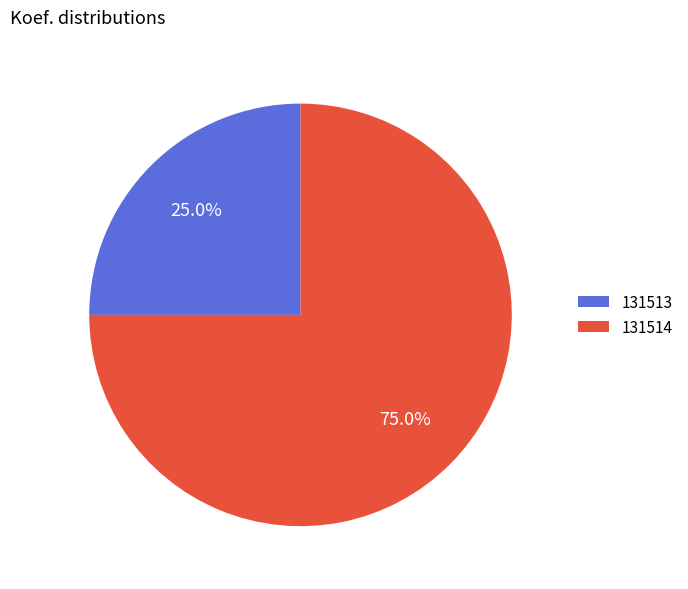

Is the sum of 131514 and 131513 greater than half?

Yes